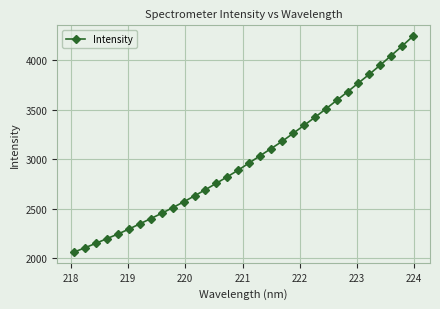

What is the sum of all values?

96227.9